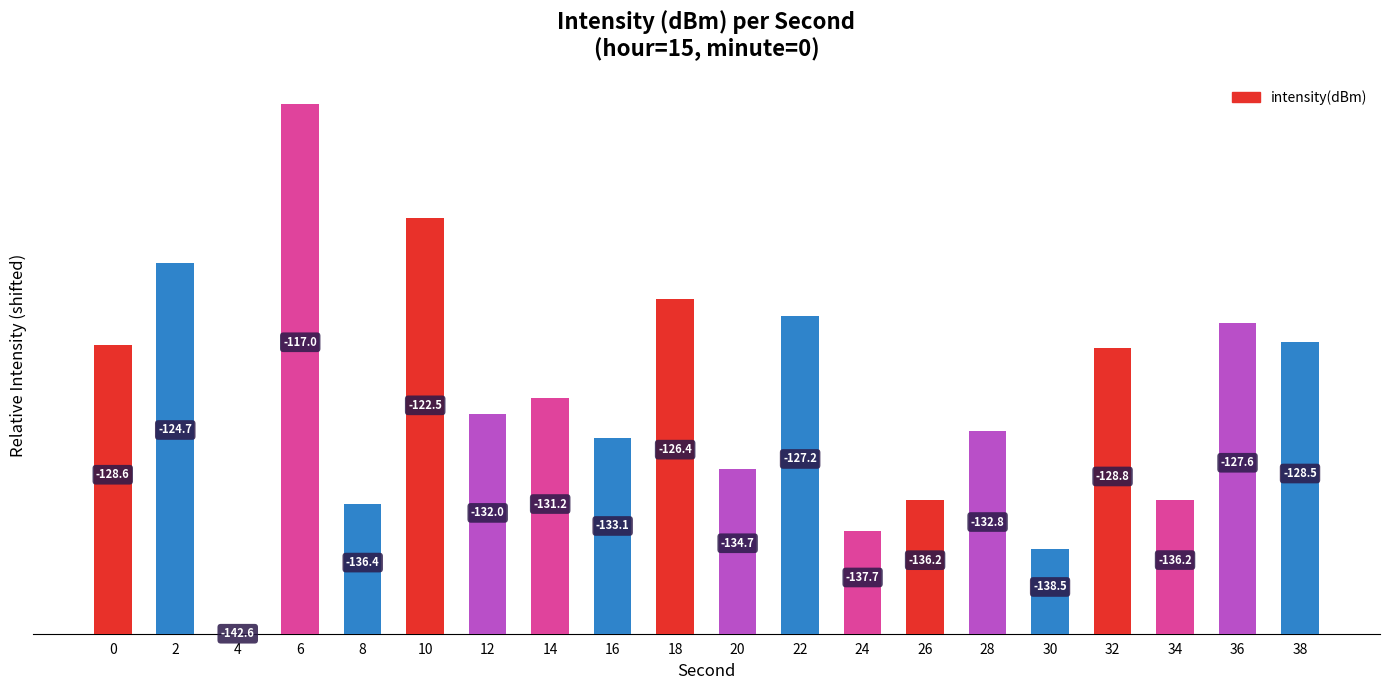

Are the bars horizontal?

No